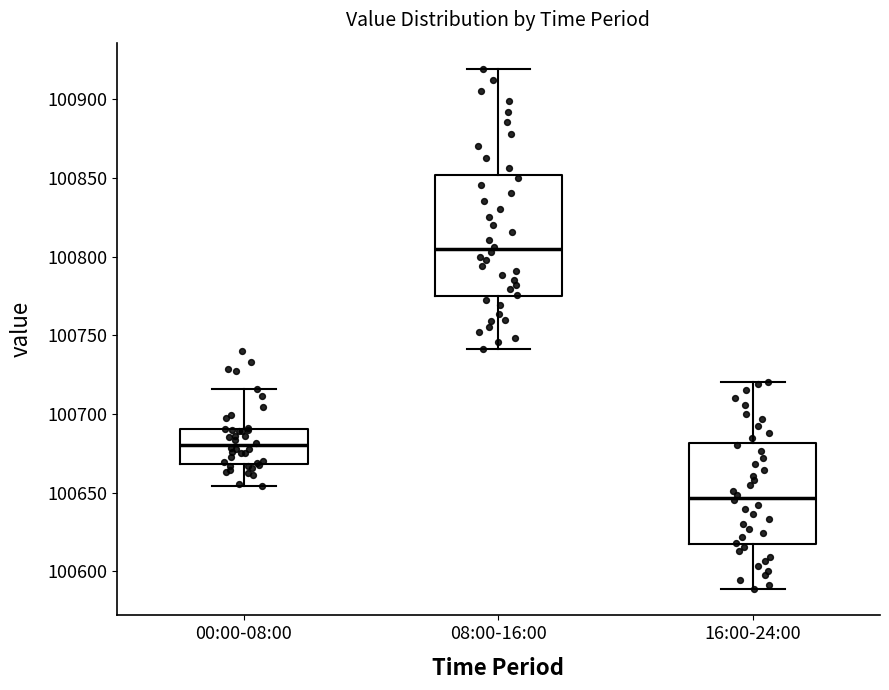

Reading left to right, transcribe this box plot: for each box, give where its median line is, the range the box spans, and where its two whiskers end, as read against the y-axis. The values are not printed on the chart, so give them approximately, as read against the axis.

00:00-08:00: median 100680, box 100670 to 100690, whiskers 100655 to 100715
08:00-16:00: median 100805, box 100775 to 100850, whiskers 100740 to 100920
16:00-24:00: median 100645, box 100620 to 100680, whiskers 100590 to 100720